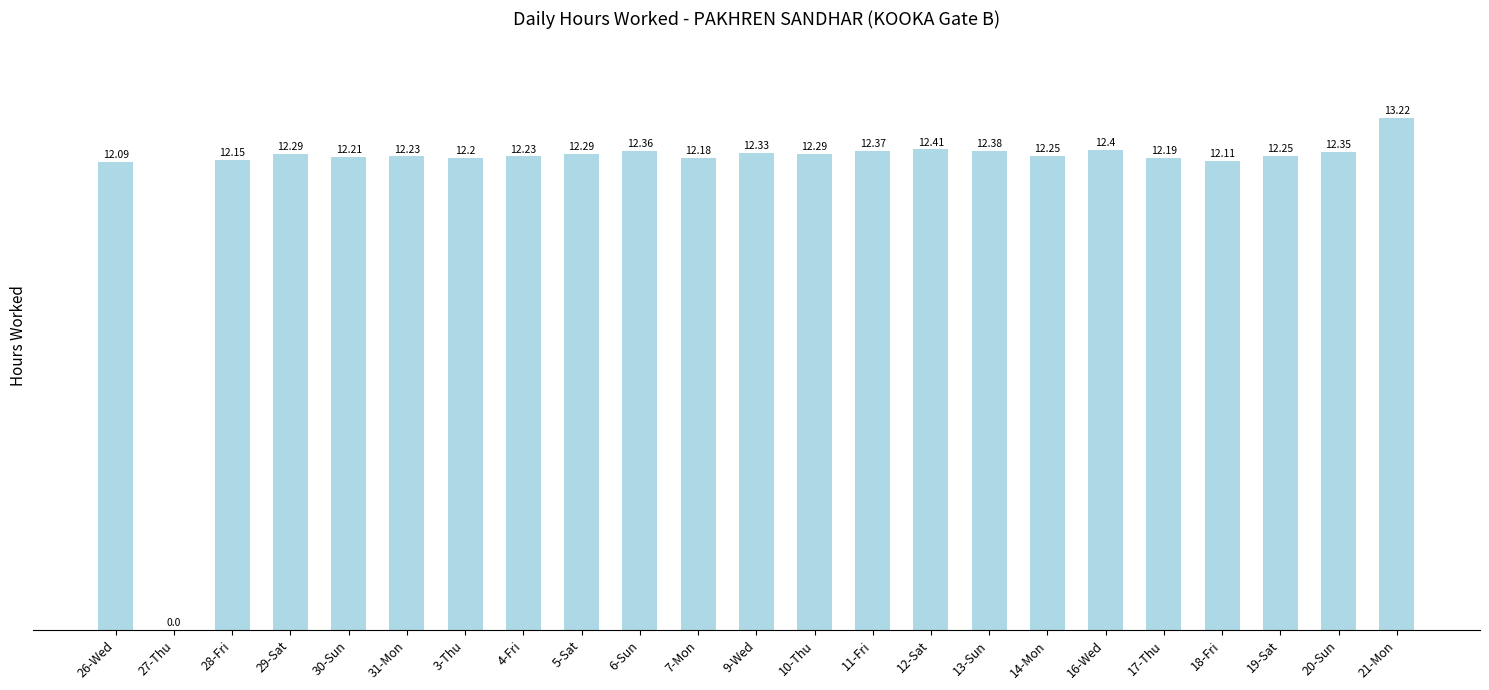

What is the sum of the values at 12-Sat and 21-Mon?

25.6